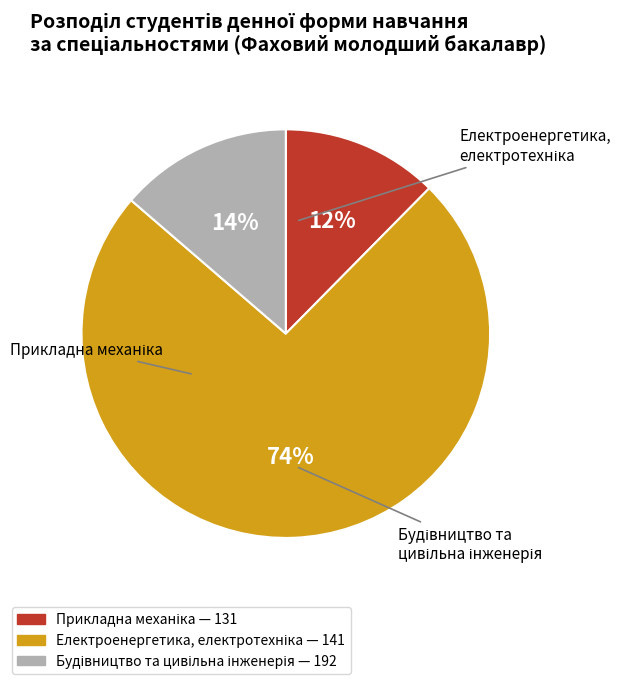

How many slices are in this pie chart?

3